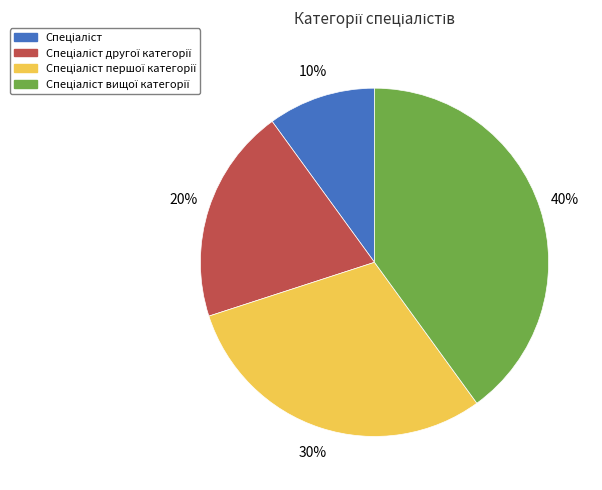

To the nearest percent, what is the average slice percentage?

25%